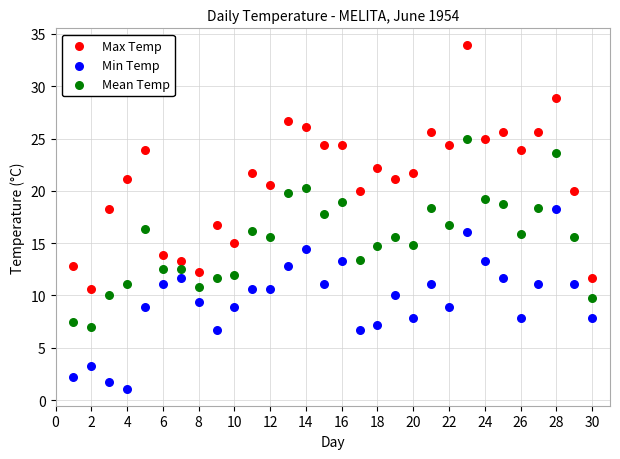

Which series reaches the minimum Y coordinate?

Min Temp